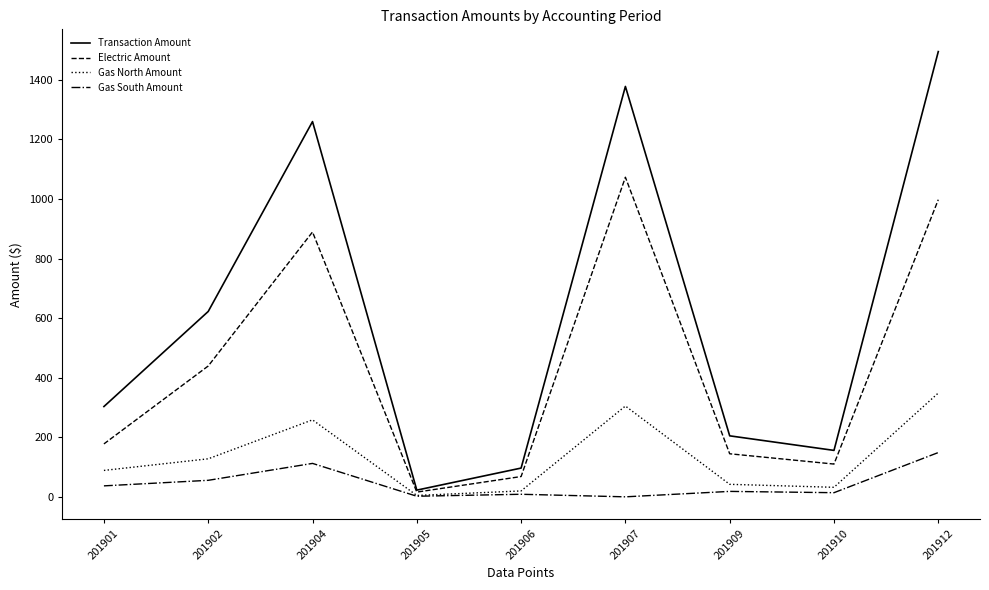

What is the maximum value shown in the chart?

1494.6